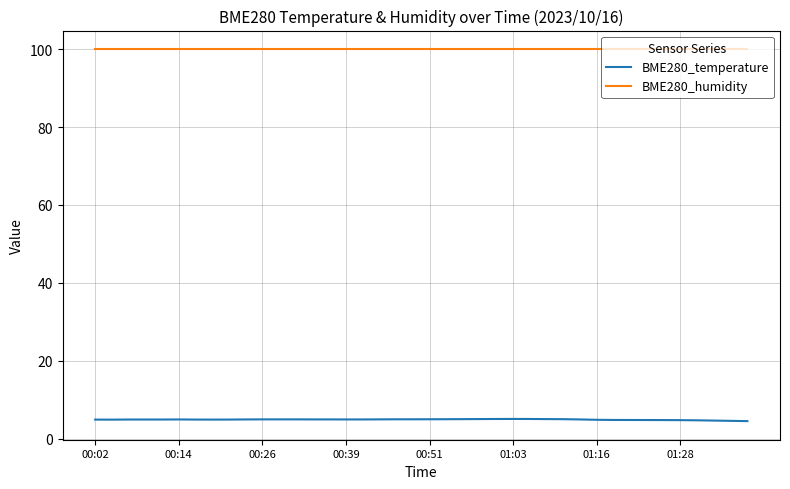

List the series in order of their overall mean, highest first.

BME280_humidity, BME280_temperature